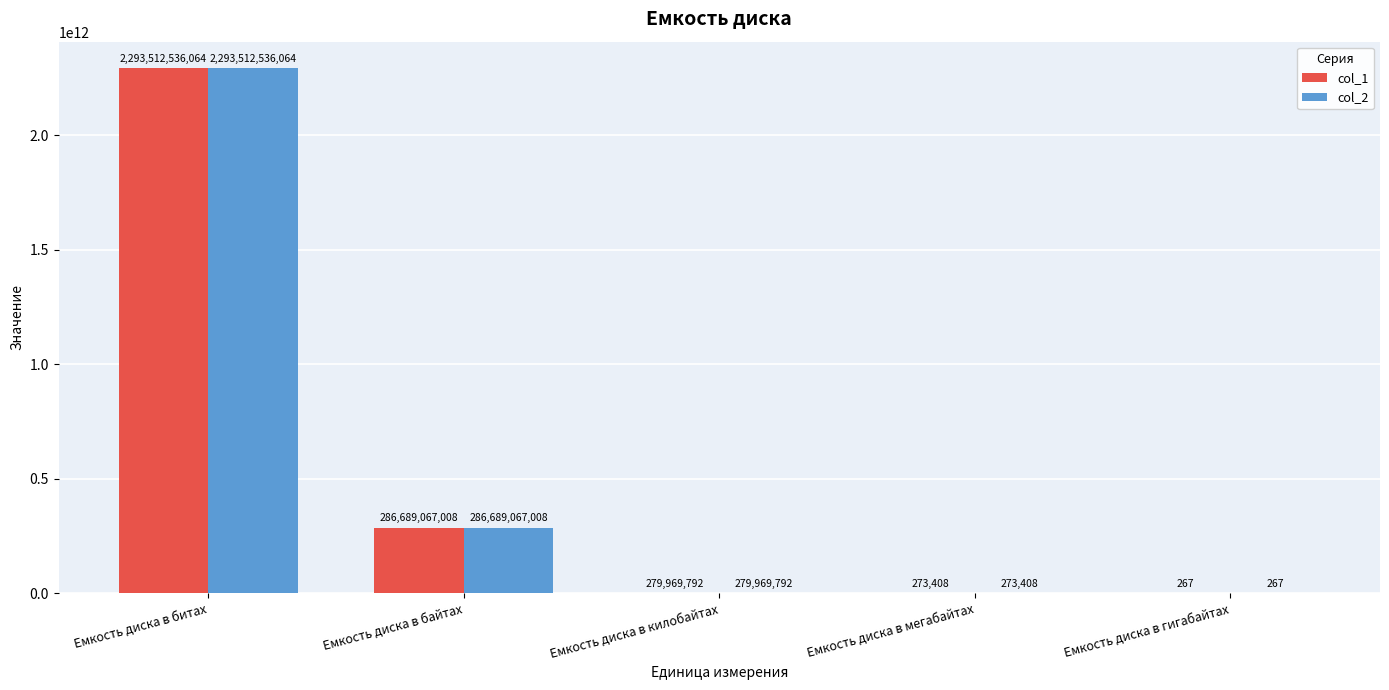

At which label does col_2 reach its peak?

Емкость диска в битах